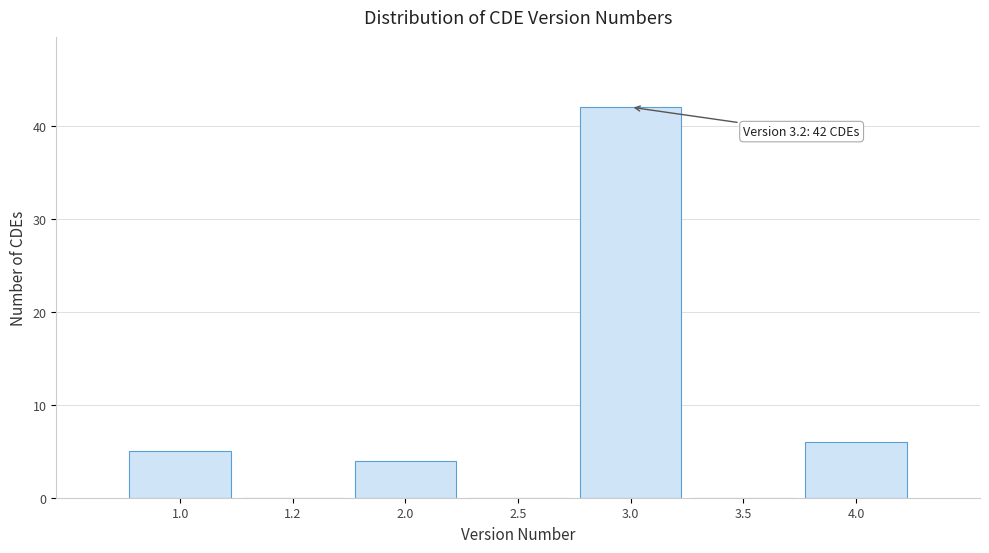

Reading right to left, list all the values displayed in this chart.

4.0=6	3.5=0	3.0=42	2.5=0	2.0=4	1.2=0	1.0=5